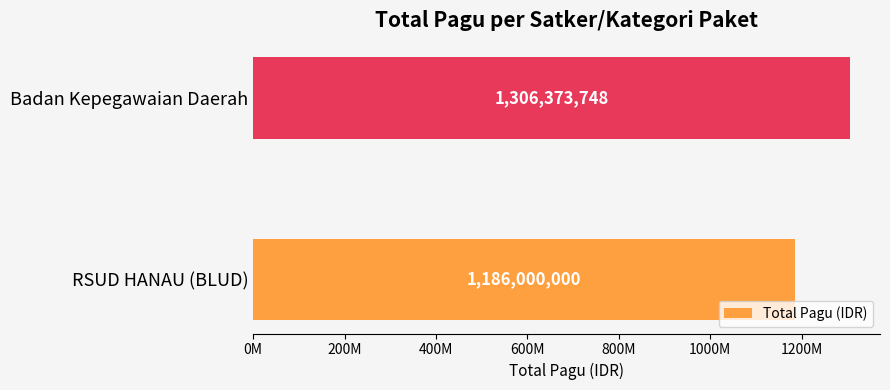

Are the bars horizontal?

Yes